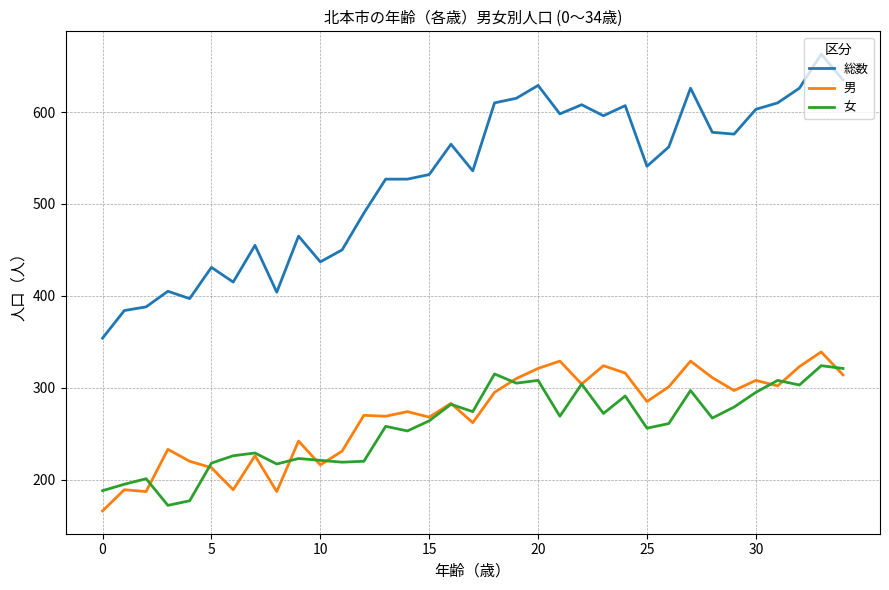

Which series has the largest total across all categories?

総数